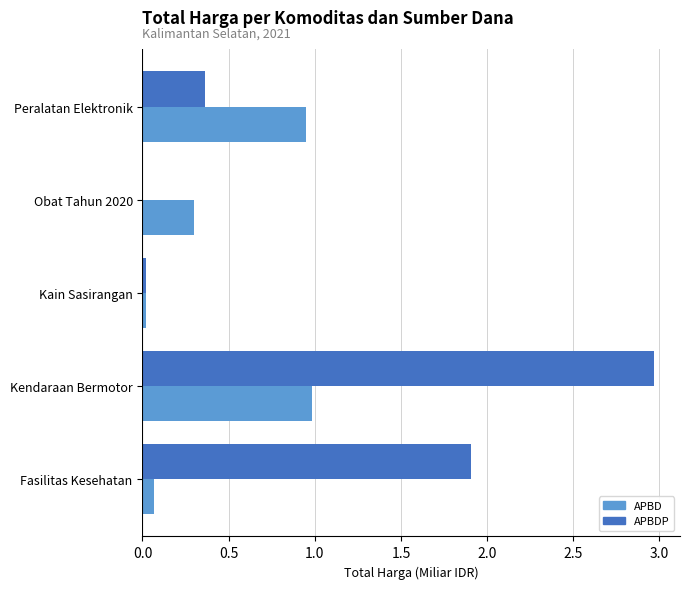

What is the sum of the APBD values at Peralatan Elektronik and Fasilitas Kesehatan?

1.0